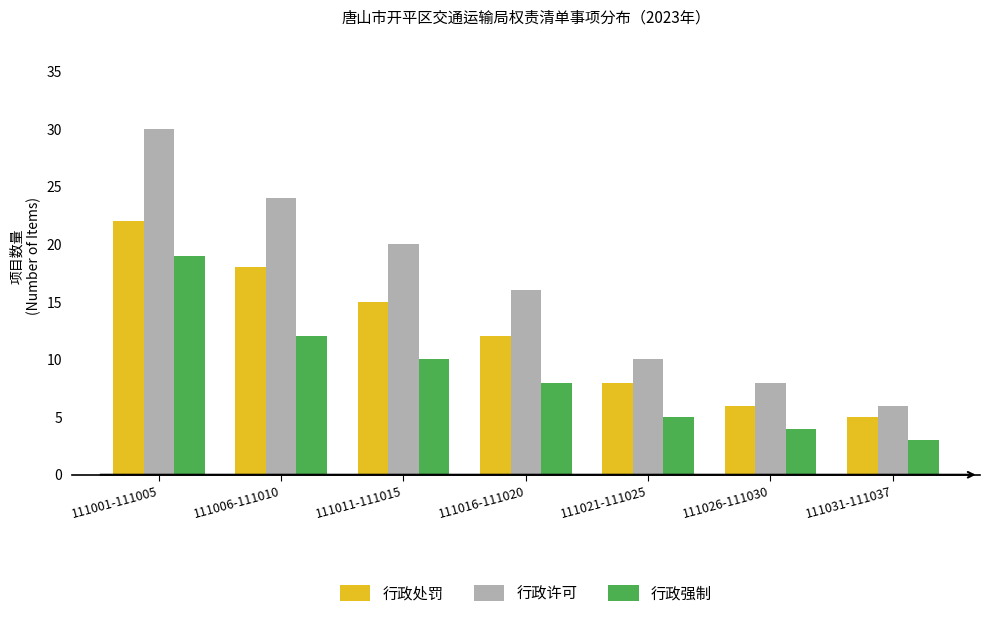

At which label does 行政强制 reach its minimum?

111031-111037